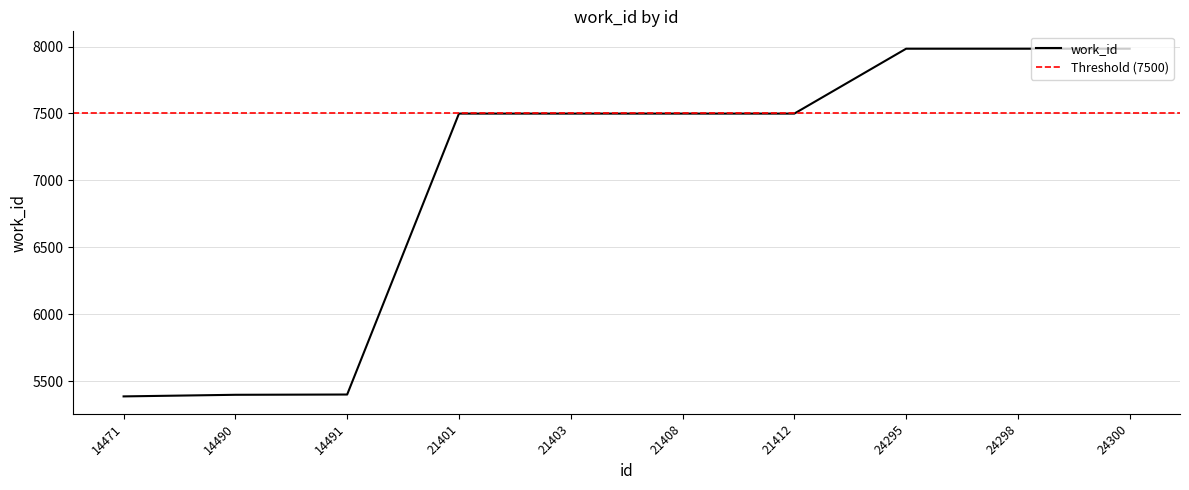

What is the sum of all values?

70129